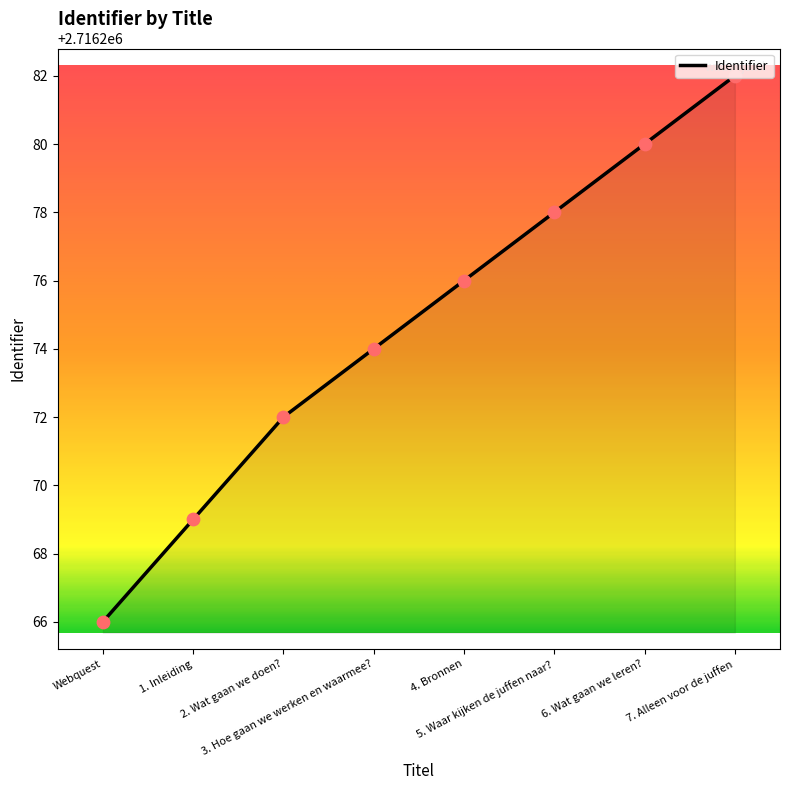

What is the change in value from 3. Hoe gaan we werken en waarmee? to 4. Bronnen?

+2